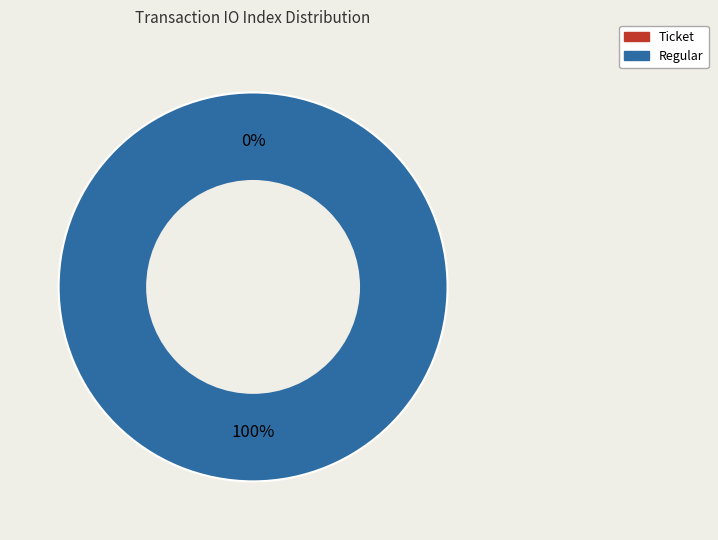

Which slice is the largest?

Regular